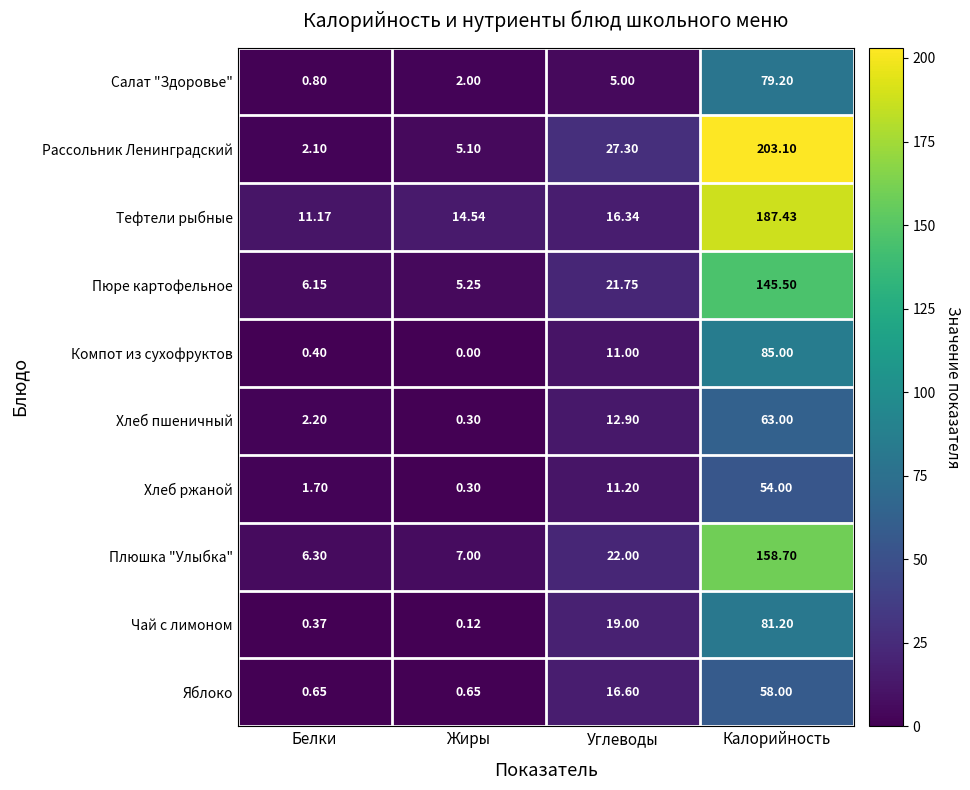

Where is Хлеб ржаной nearest to the value 27?

Углеводы